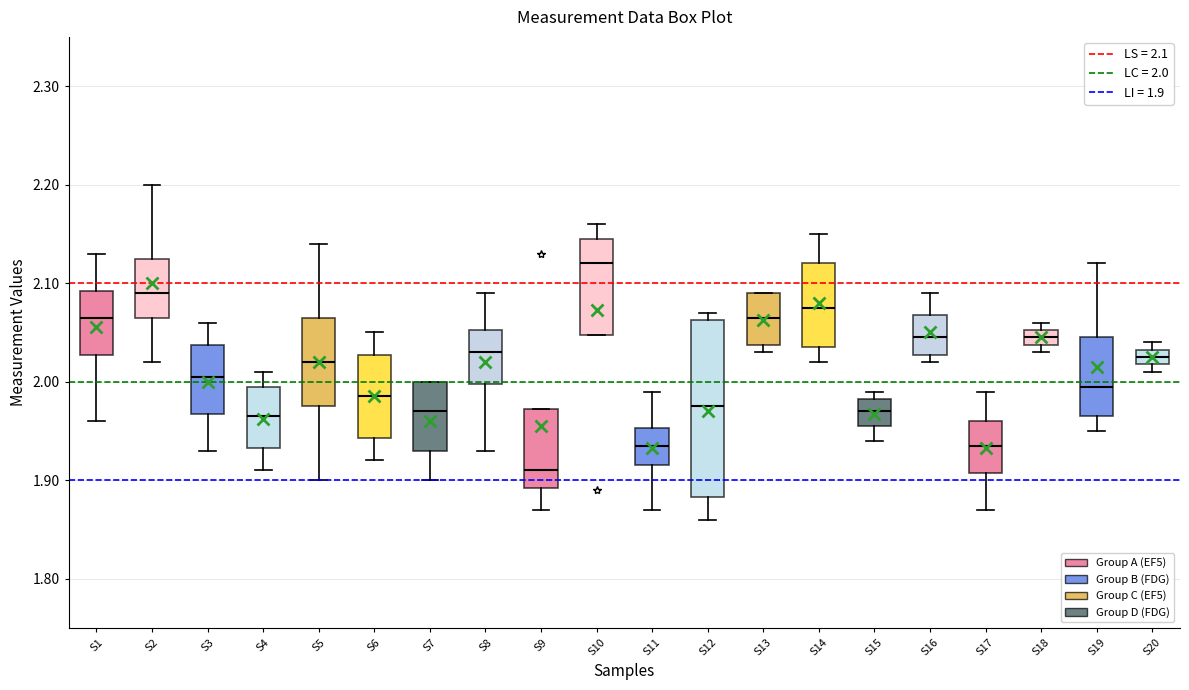

Which box is the tallest, from its lower edge to its upper edge?

S12